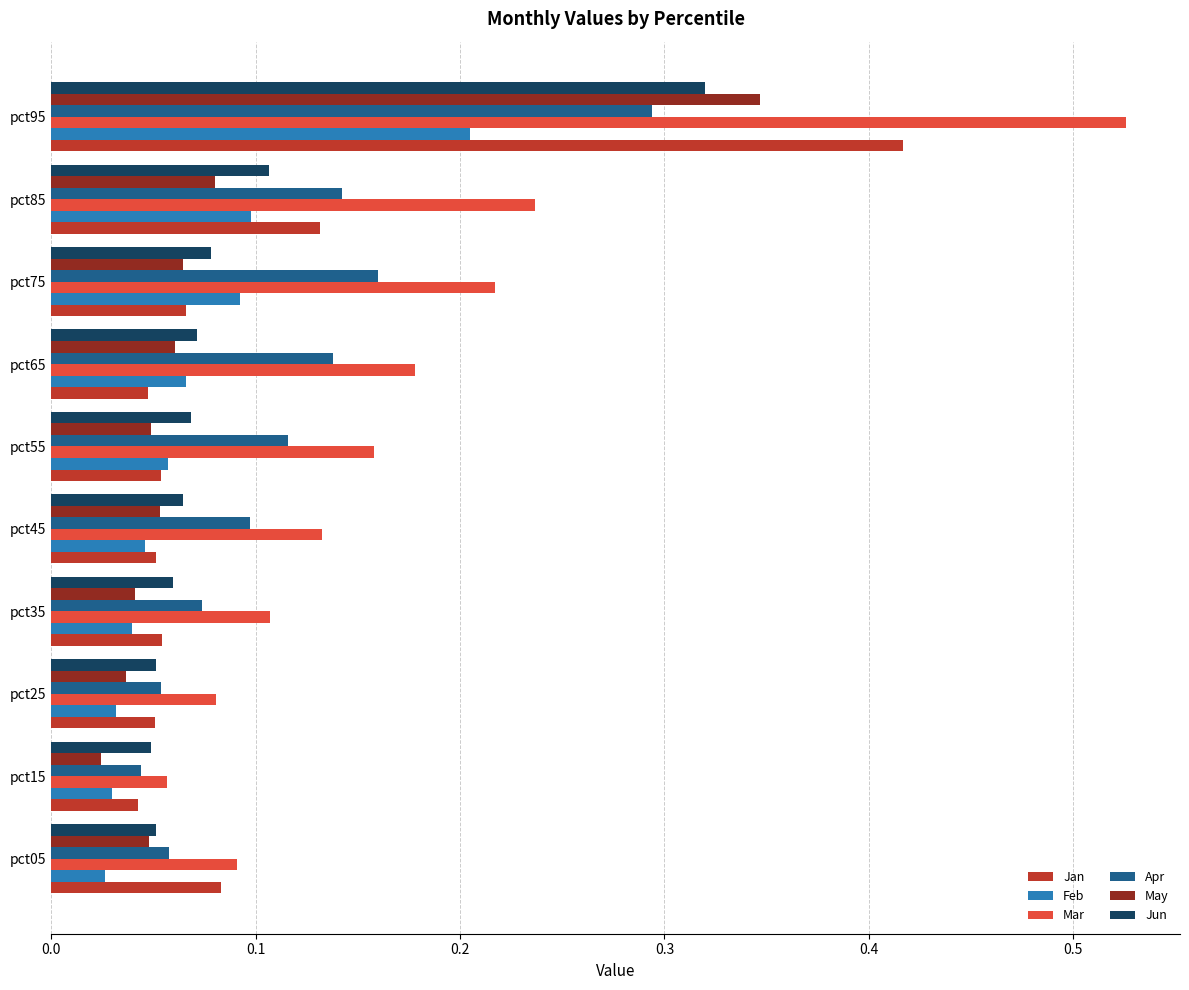

Between pct05 and pct85, which series saw the biggest shift?

Mar